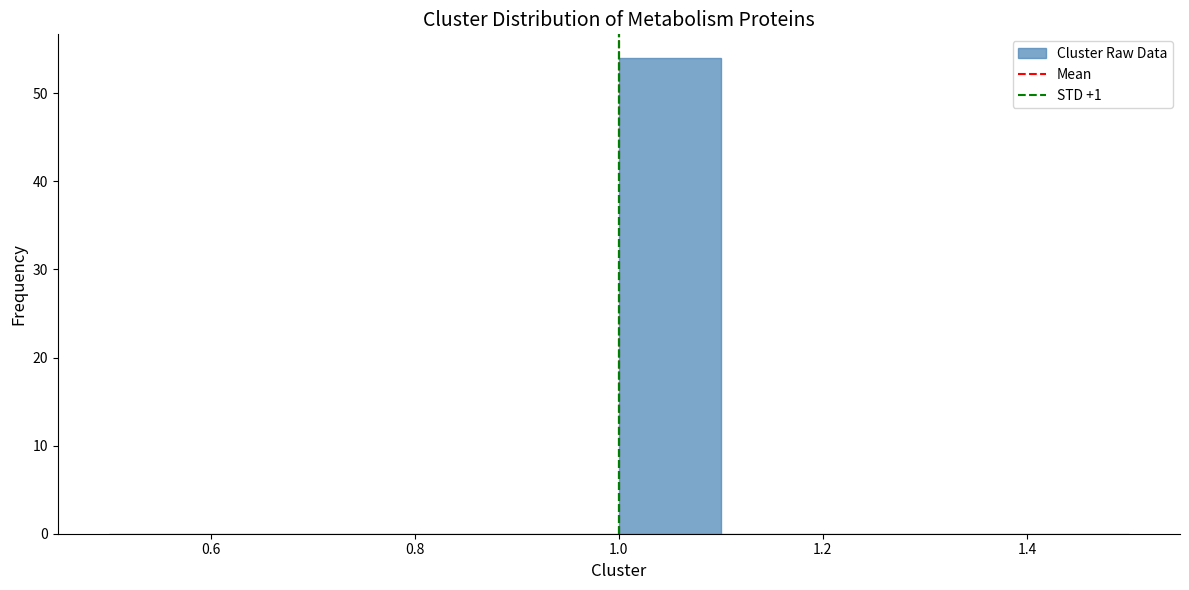

Reading left to right, list every bar in this chart as the range it spans on the x-axis followed by its height. The values are not printed on the chart, so give them approximately, as read against the axis.

0.5 to 0.6: 0
0.6 to 0.7: 0
0.7 to 0.8: 0
0.8 to 0.9: 0
0.9 to 1.0: 0
1.0 to 1.1: 54
1.1 to 1.2: 0
1.2 to 1.3: 0
1.3 to 1.4: 0
1.4 to 1.5: 0